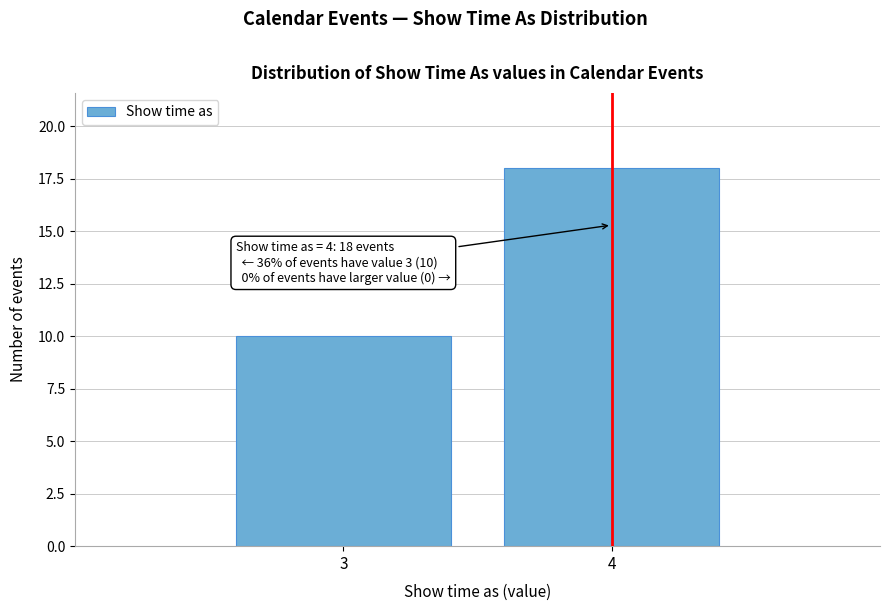

Reading right to left, extract all data points from this chart.

4=18	3=10